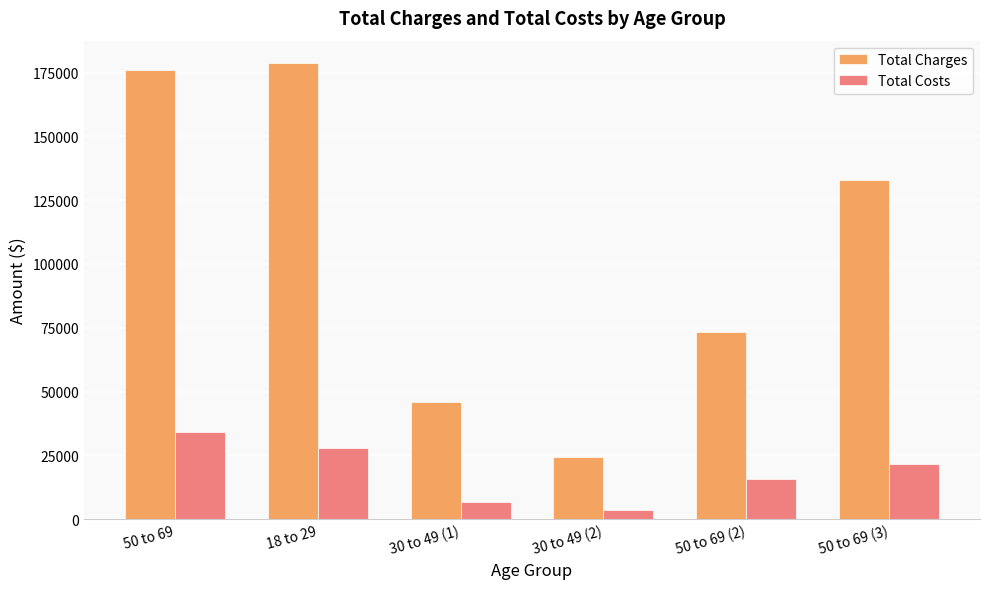

Which series has the widest spread of values?

Total Charges